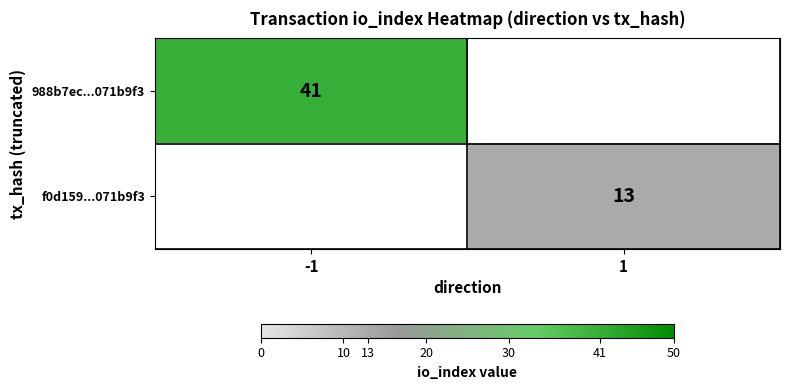

Between 1 and -1, which is larger?

-1